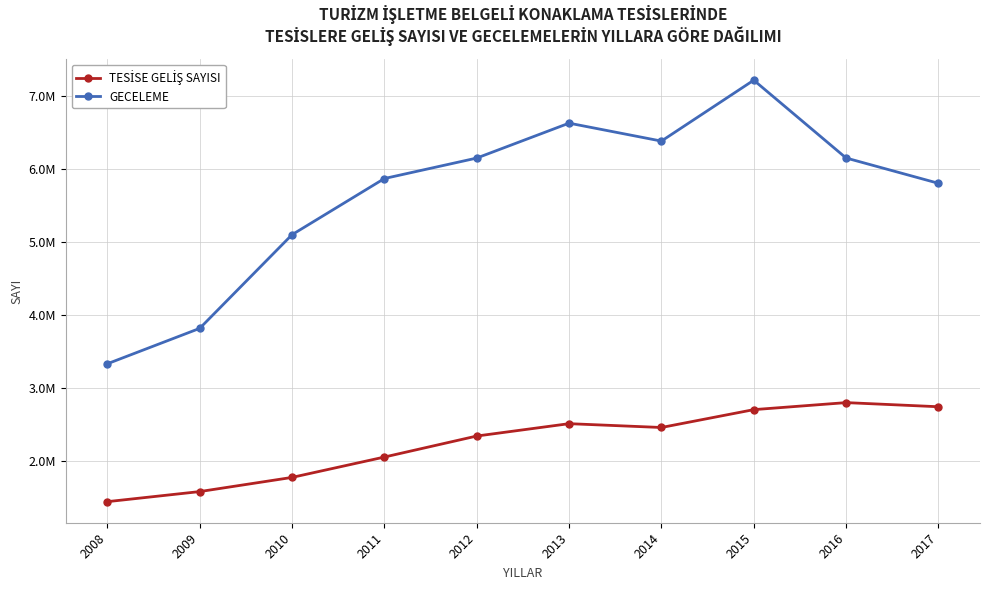

What is the difference between the highest and lowest values at 2009?

2235194